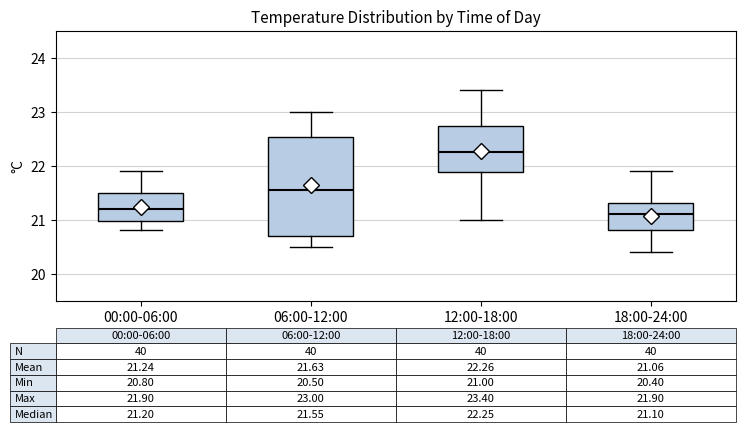

Which box is the tallest, from its lower edge to its upper edge?

06:00-12:00